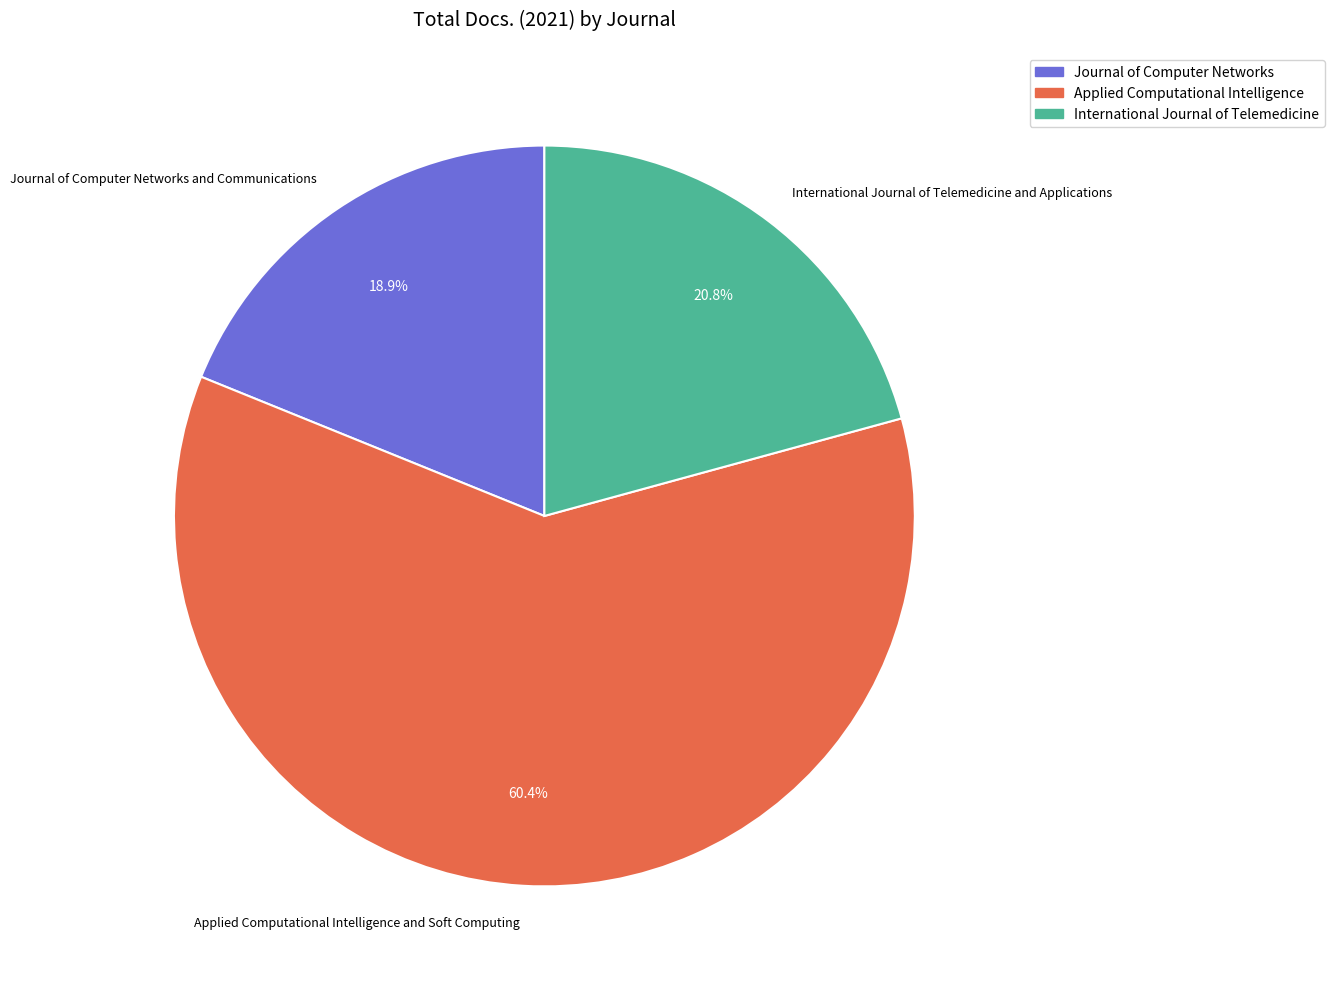

Is International Journal of Telemedicine and Applications the majority of the pie?

No